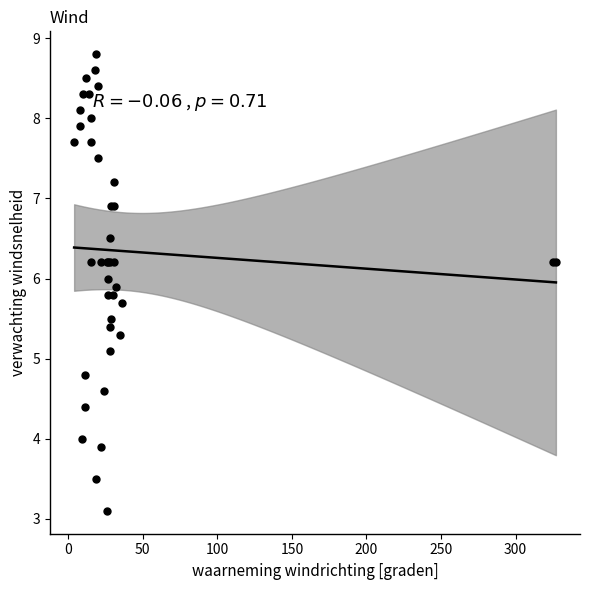

What Y value in the scatter plot is closest to 5?

5.1